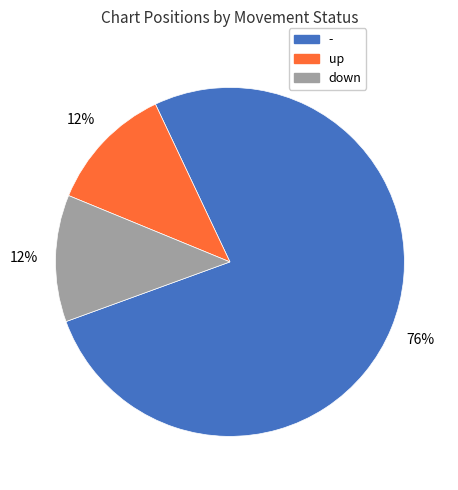

What percentage is the down slice, to the nearest percent?

12%